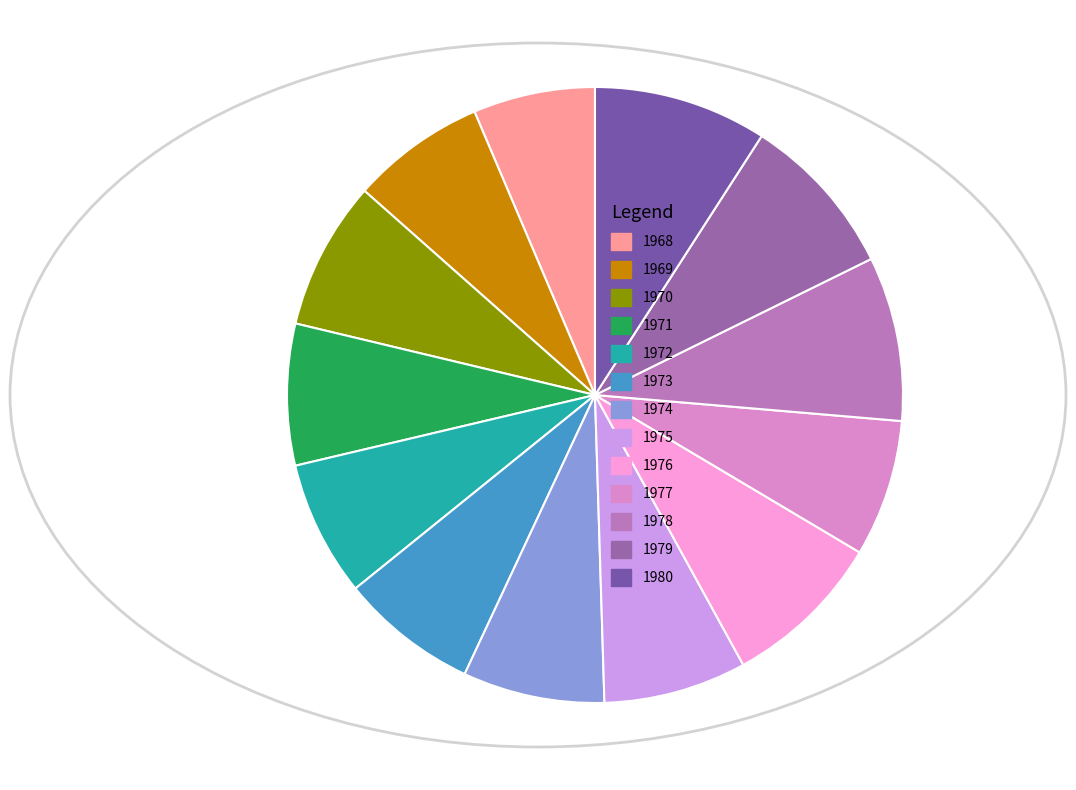

How many segments does this pie chart have?

13